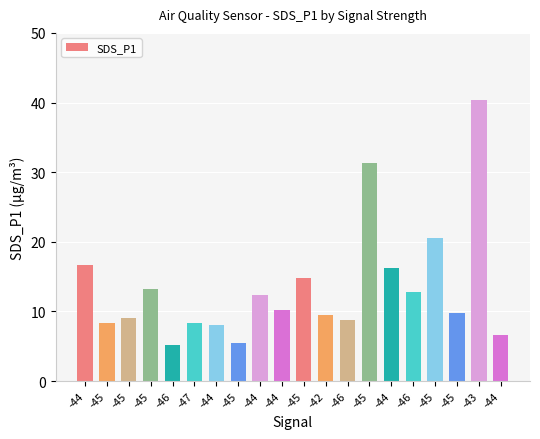

The chart shows a value of 16.7 at -44. True or false?

True